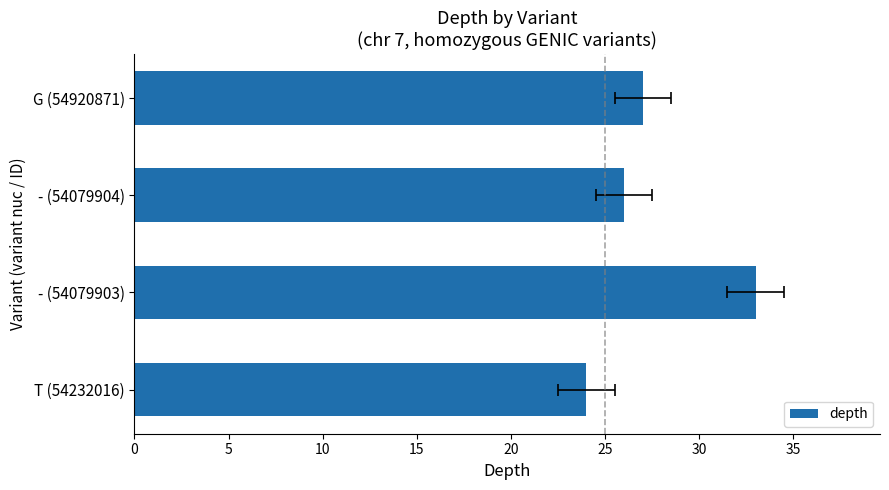

How many values exceed 27?

1